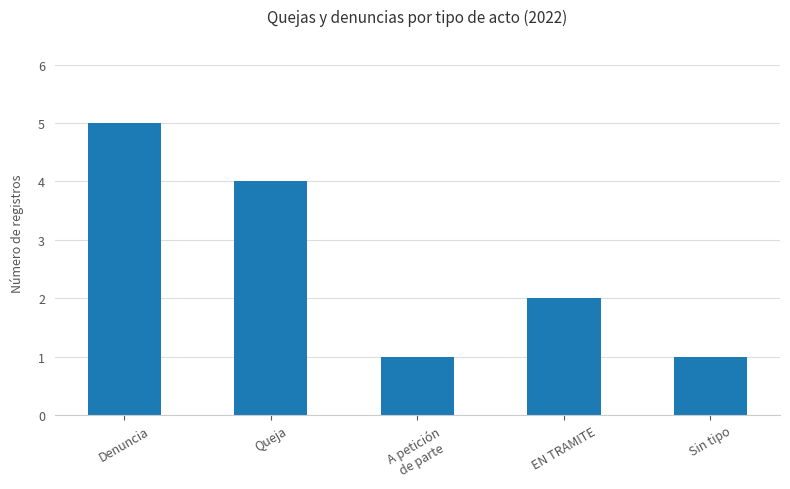

Reading left to right, transcribe all the data shown in this chart.

Denuncia=5	Queja=4	A petición
de parte=1	EN TRAMITE=2	Sin tipo=1